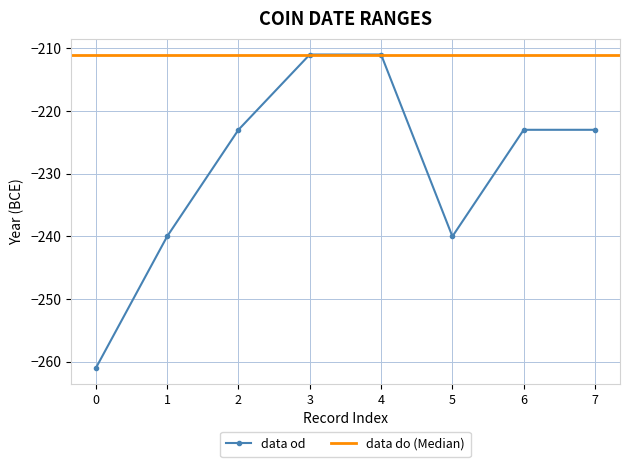

What is the value of the data od point at the 7th from the left?

-223